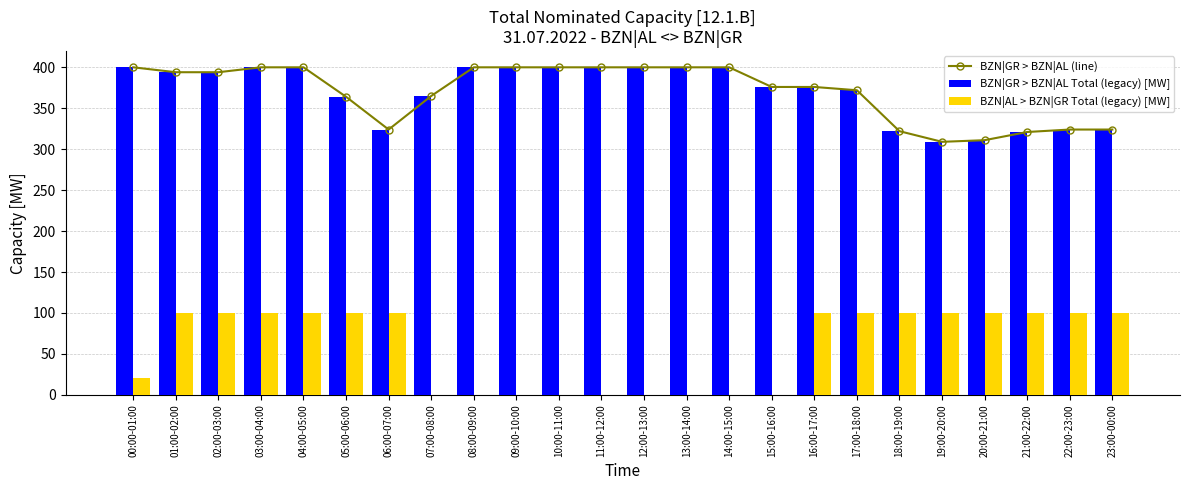

What is the difference between the maximum and minimum values in the BZN|GR > BZN|AL (line) series?

91